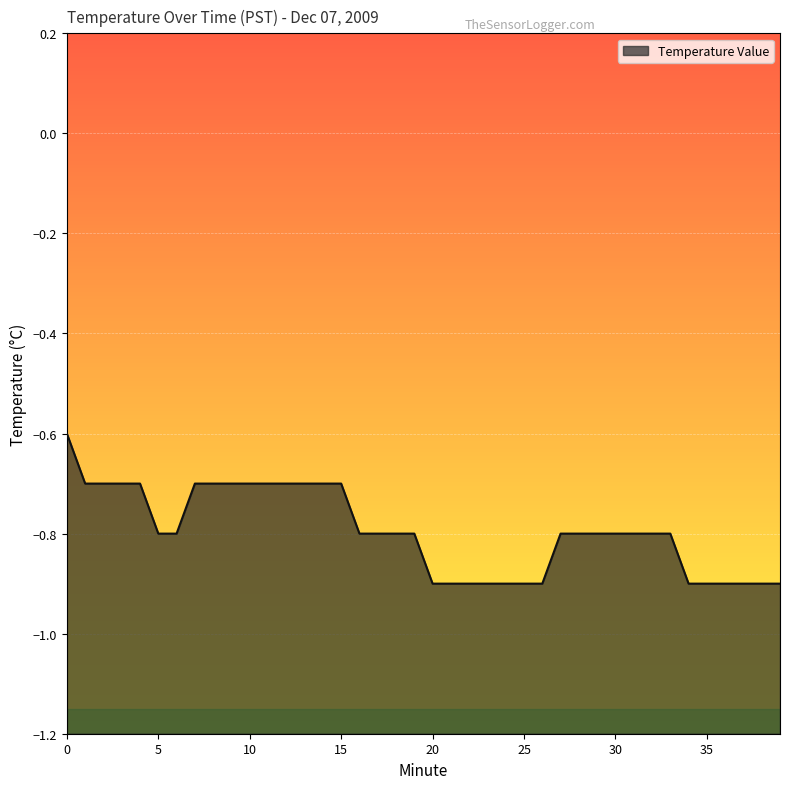

What is the difference between the maximum and minimum values?

0.3